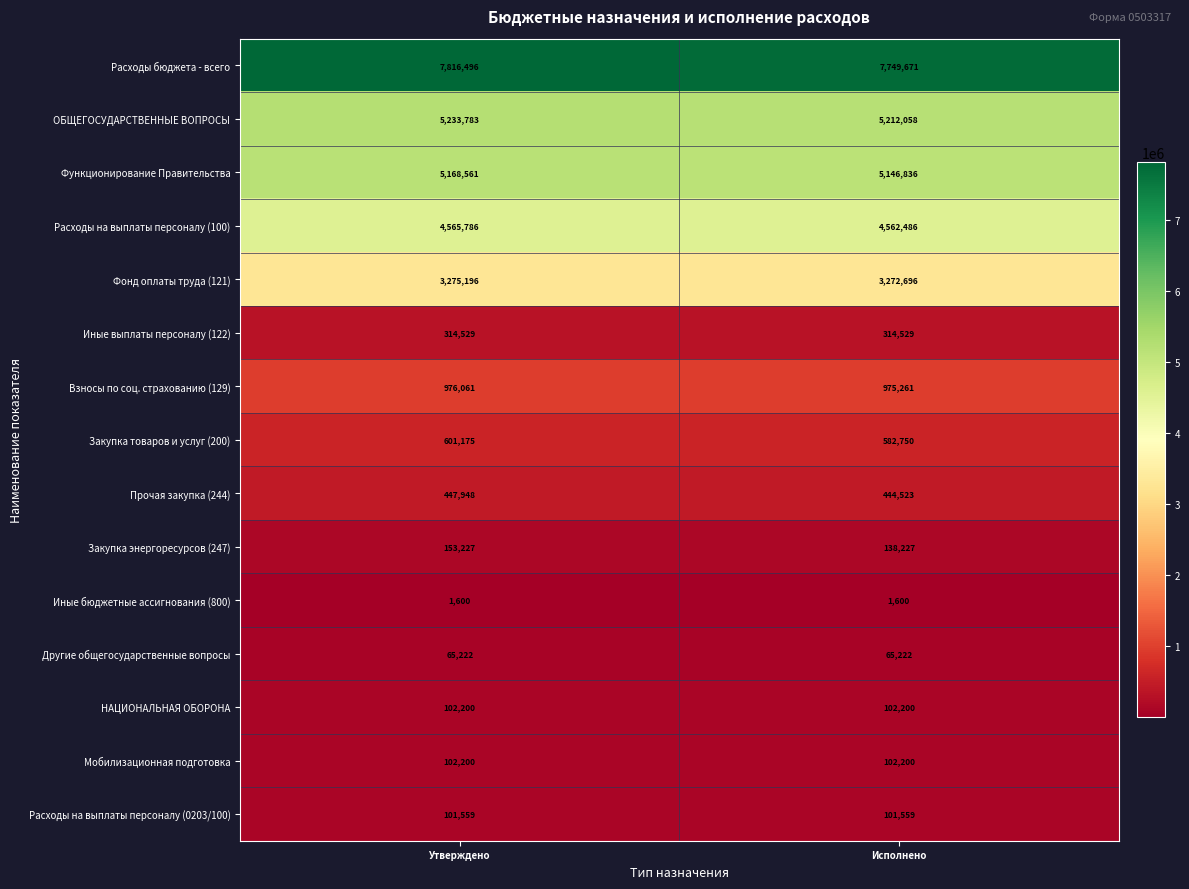

The value of Иные выплаты персоналу (122) at Утверждено is 314529. True or false?

True